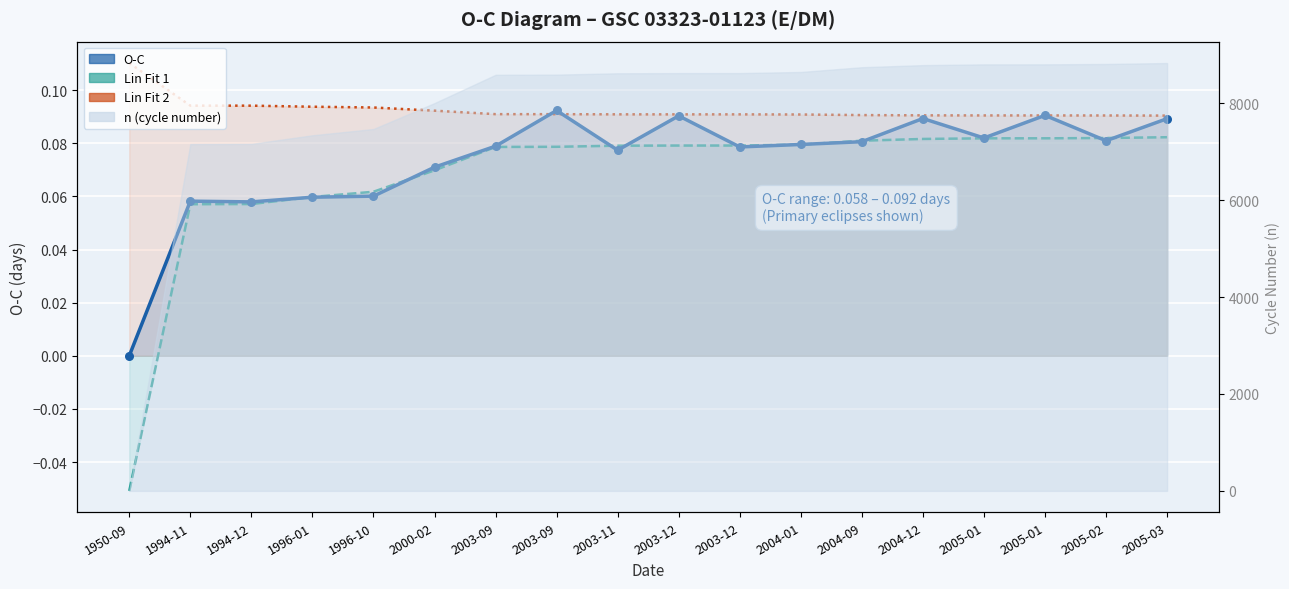

Which series contains the highest Y value?

Lin Fit 2